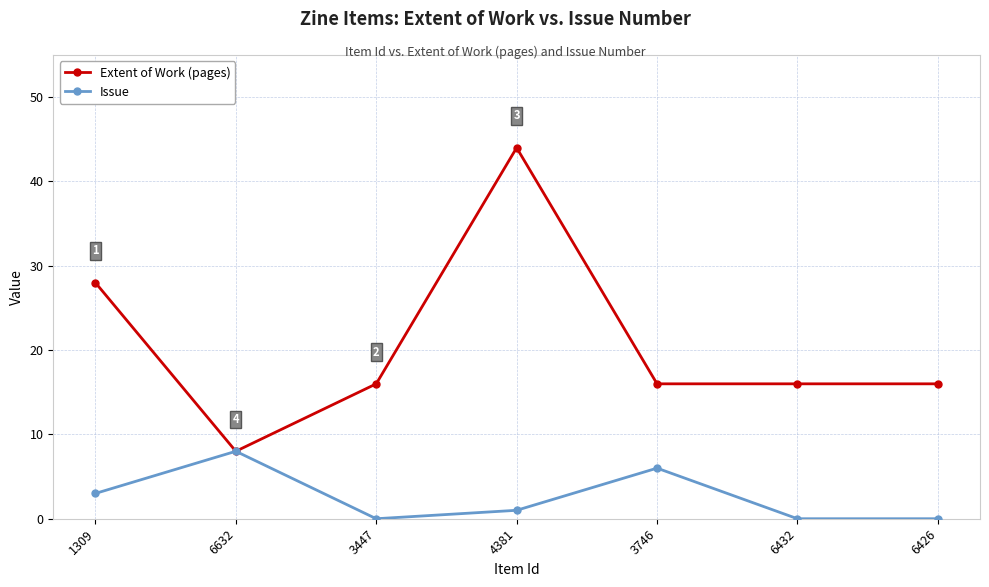

Where is the first local minimum for Issue?

3447